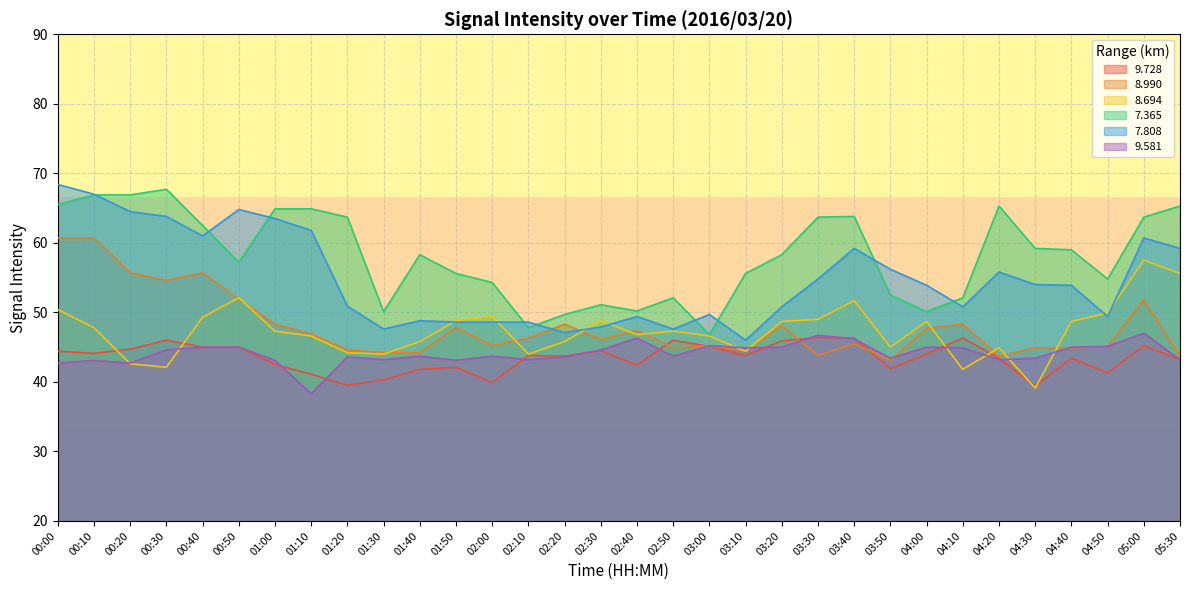

What is the average value of the   7.808 series?

54.8